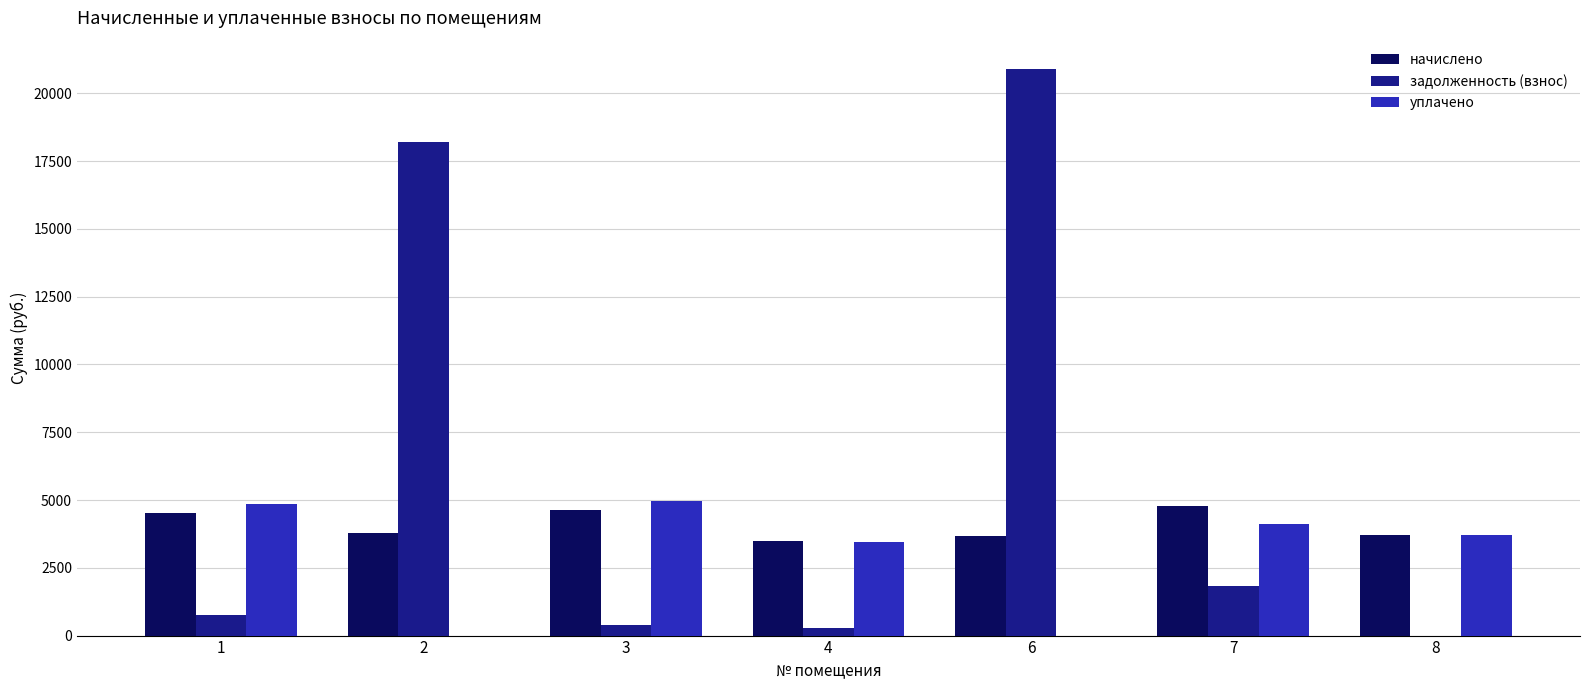

Between 2 and 7, which series saw the biggest shift?

задолженность (взнос)